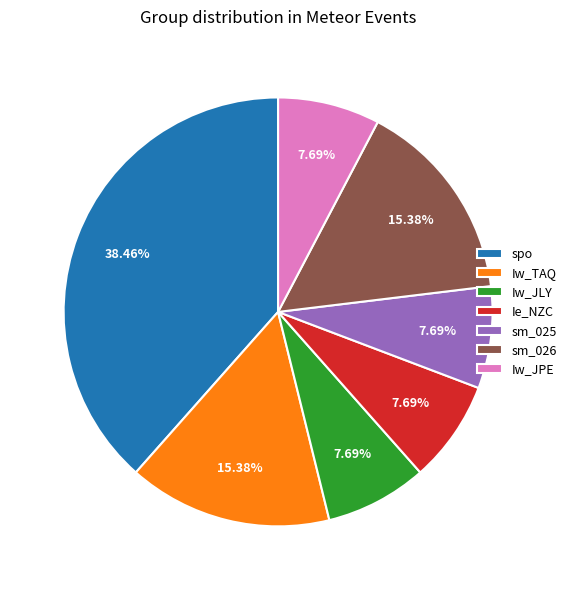

What is the largest slice in the pie chart?

spo